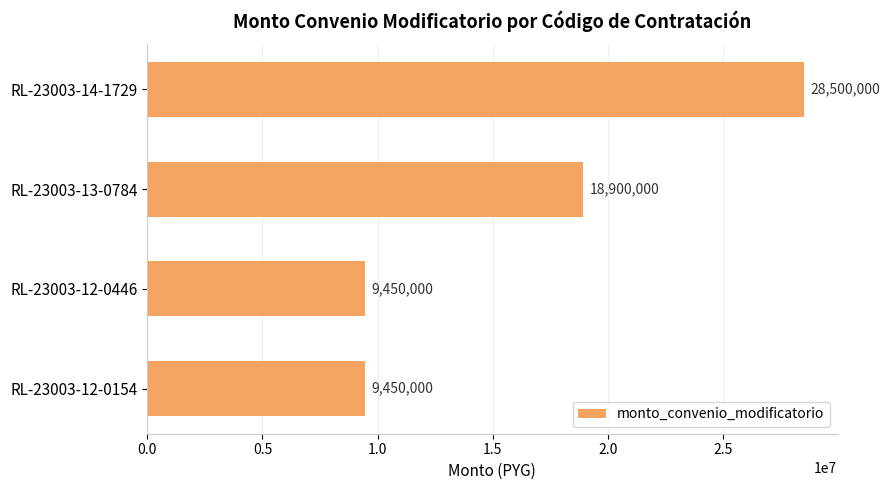

Between RL-23003-12-0446 and RL-23003-13-0784, which is larger?

RL-23003-13-0784